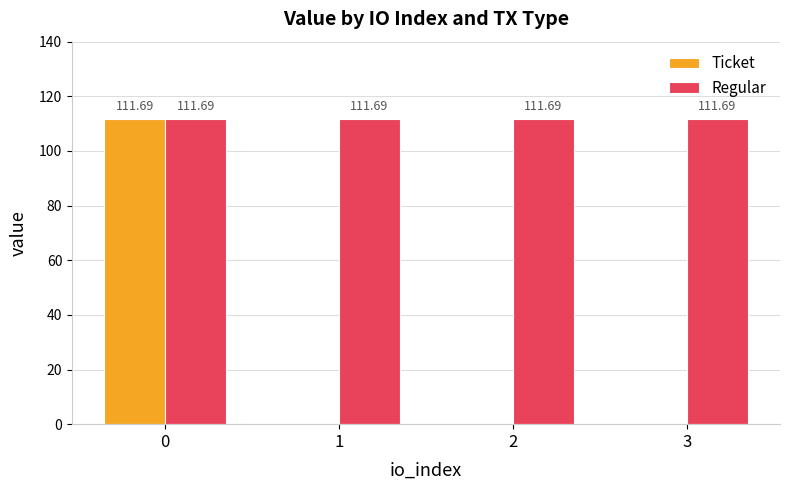

Reading left to right, what are all the values shown in this chart?

Ticket: 0=111.7	1=0.0	2=0.0	3=0.0
Regular: 0=111.7	1=111.7	2=111.7	3=111.7